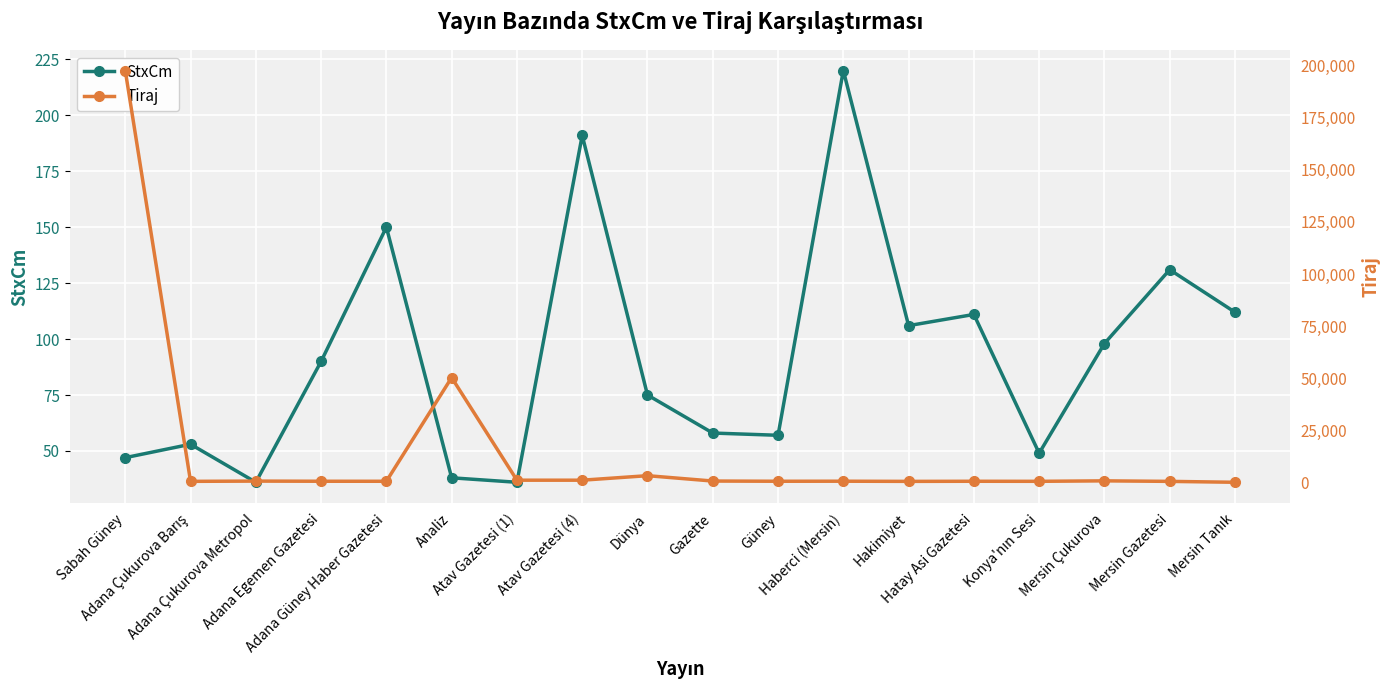

Reading left to right, what are all the values shown in this chart?

StxCm: Sabah Güney=47	Adana Çukurova Barış=53	Adana Çukurova Metropol=36	Adana Egemen Gazetesi=90	Adana Güney Haber Gazetesi=150	Analiz=38	Atav Gazetesi (1)=36	Atav Gazetesi (4)=191	Dünya=75	Gazette=58	Güney=57	Haberci (Mersin)=220	Hakimiyet=106	Hatay Asi Gazetesi=111	Konya'nın Sesi=49	Mersin Çukurova=98	Mersin Gazetesi=131	Mersin Tanık=112
Tiraj: Sabah Güney=197681	Adana Çukurova Barış=447	Adana Çukurova Metropol=564	Adana Egemen Gazetesi=492	Adana Güney Haber Gazetesi=480	Analiz=50261	Atav Gazetesi (1)=1000	Atav Gazetesi (4)=1000	Dünya=3168	Gazette=592	Güney=491	Haberci (Mersin)=513	Hakimiyet=432	Hatay Asi Gazetesi=484	Konya'nın Sesi=458	Mersin Çukurova=685	Mersin Gazetesi=432	Mersin Tanık=0